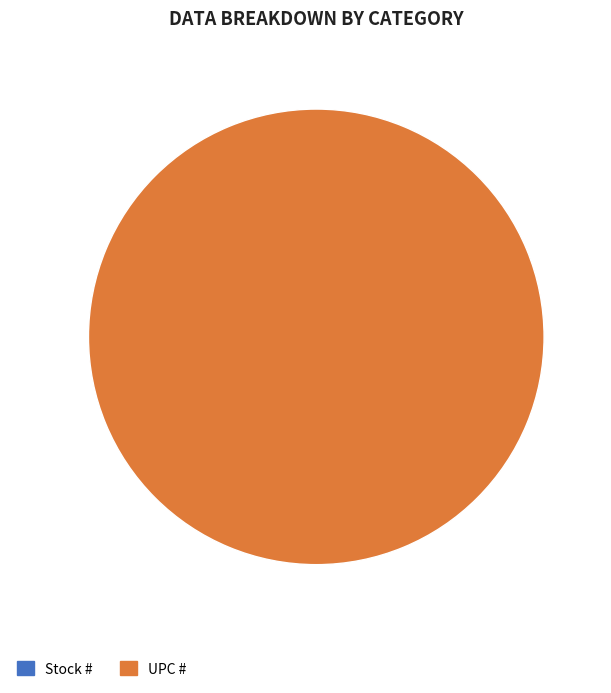

Rank the categories by value from highest to lowest.

UPC #, Stock #